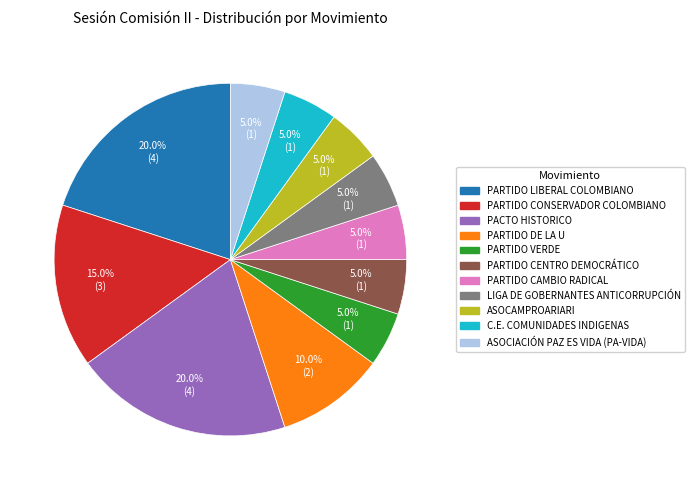

To the nearest percent, what is the average slice percentage?

9%